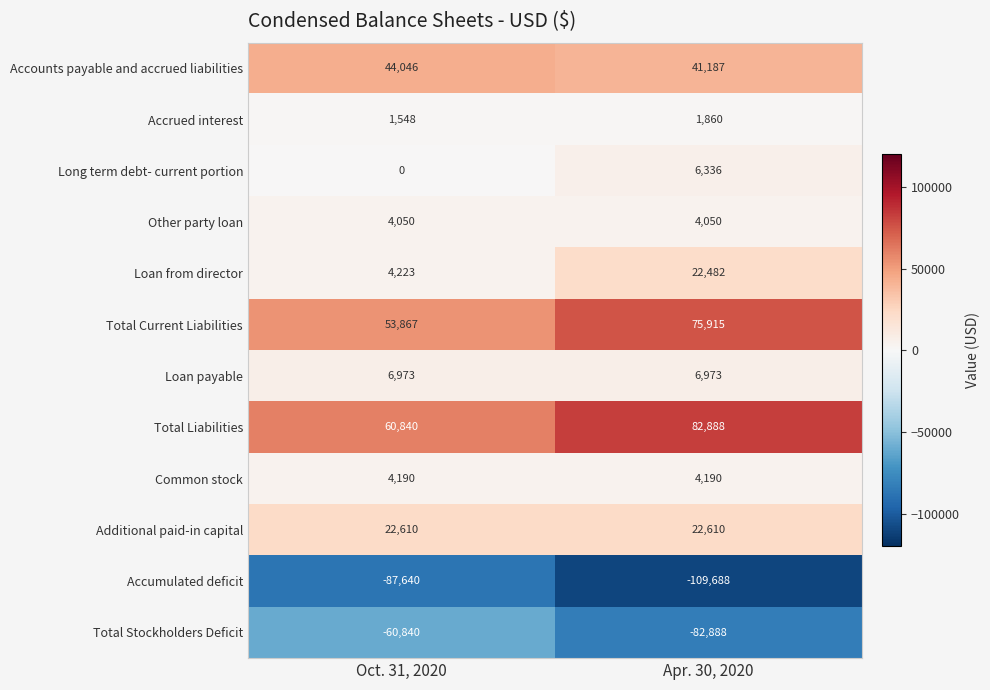

How many data points does each series have?

2